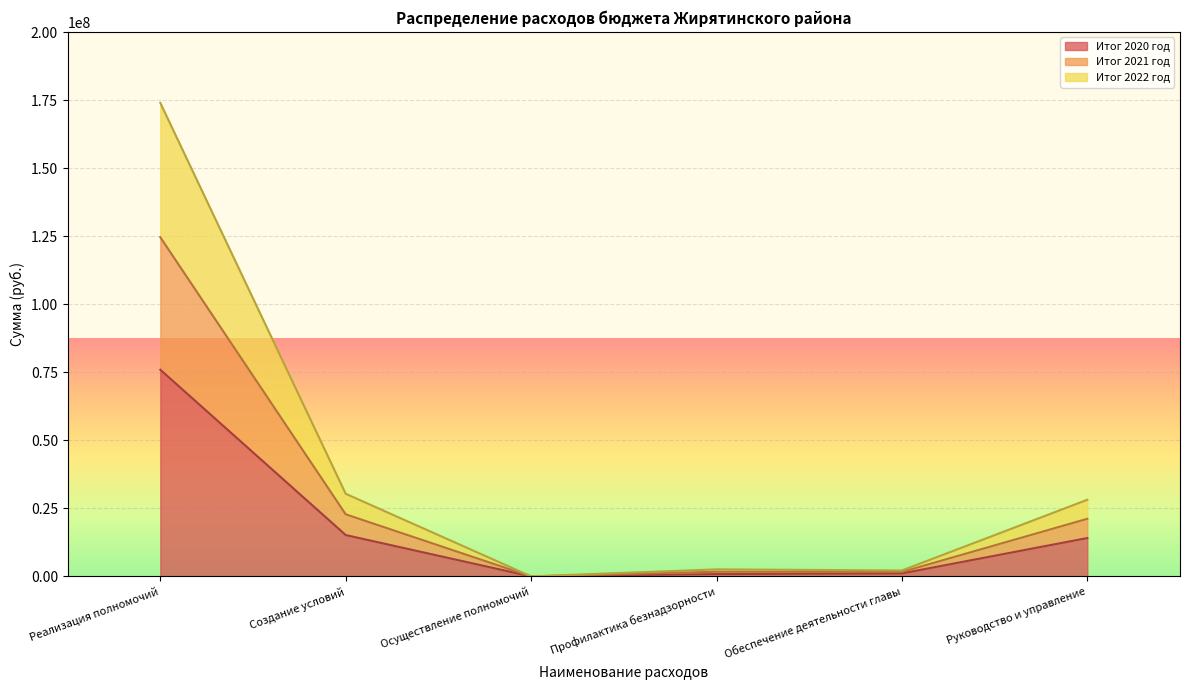

At which label does Итог 2021 год reach its minimum?

Осуществление полномочий